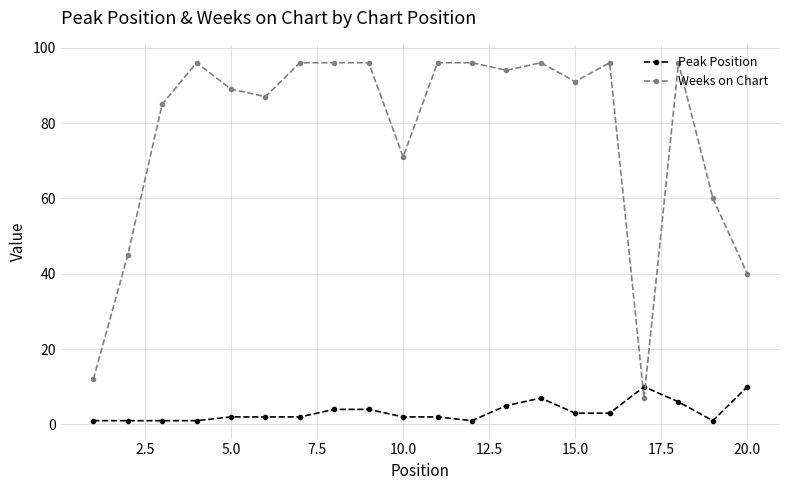

How many intersections are there between Weeks on Chart and Peak Position?

2